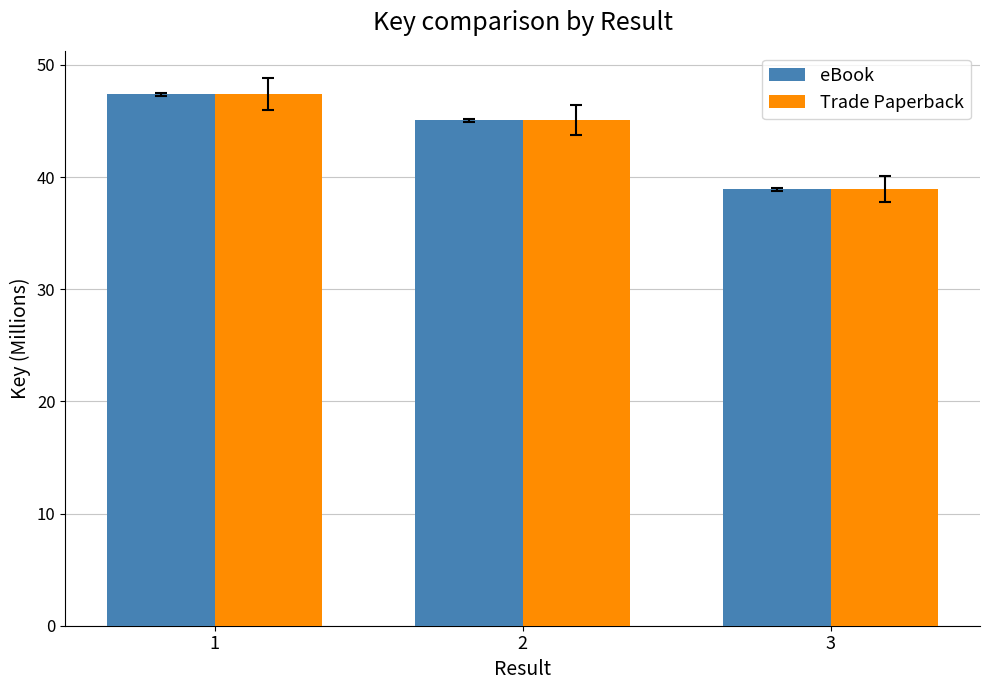

Where is eBook nearest to the value 43?

2